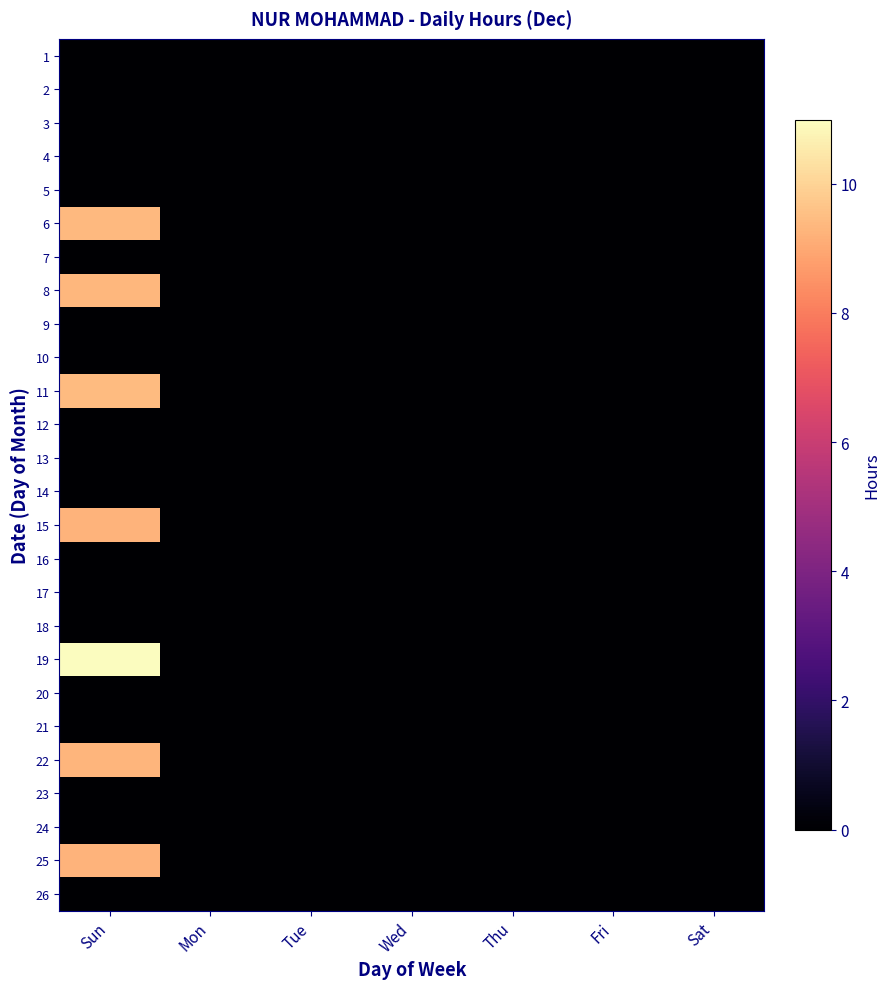

What is the total value across all series at Sun?

67.0